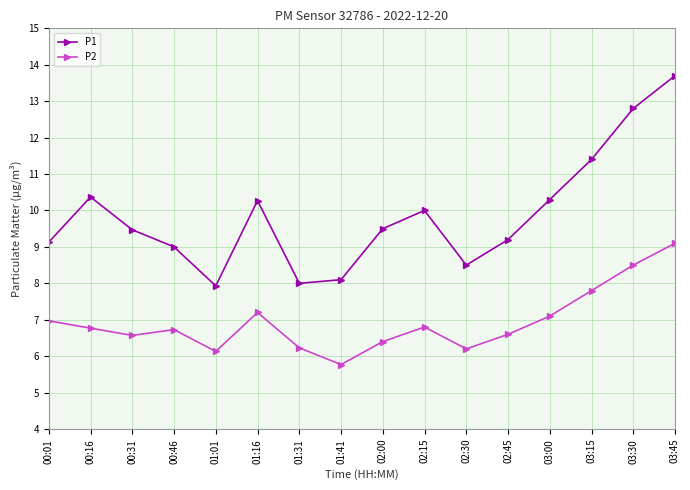

What is the value of the P2 point at the 8th from the left?

5.8